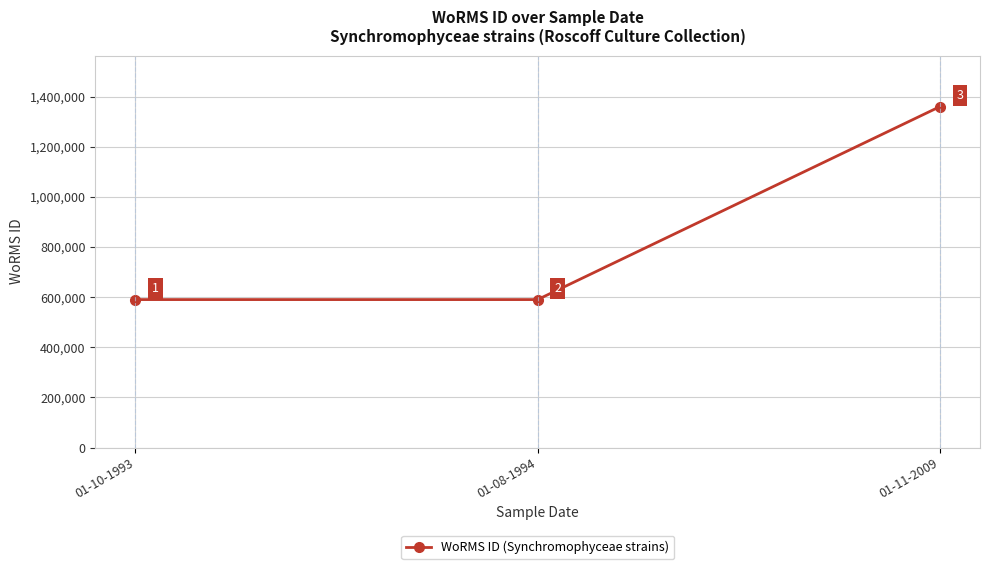

What is the maximum value shown in the chart?

1359766